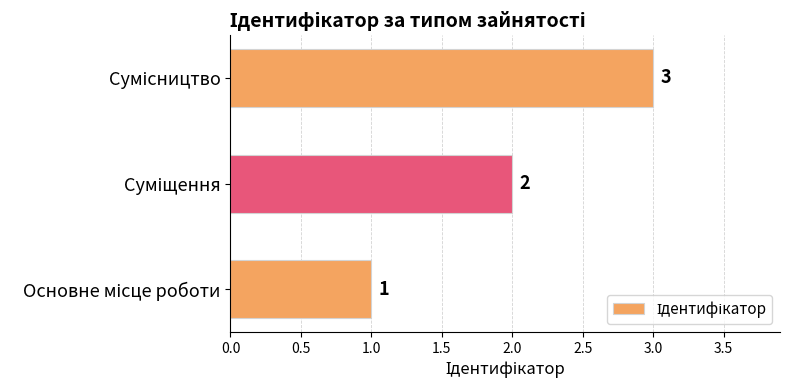

What is the sum of all values?

6